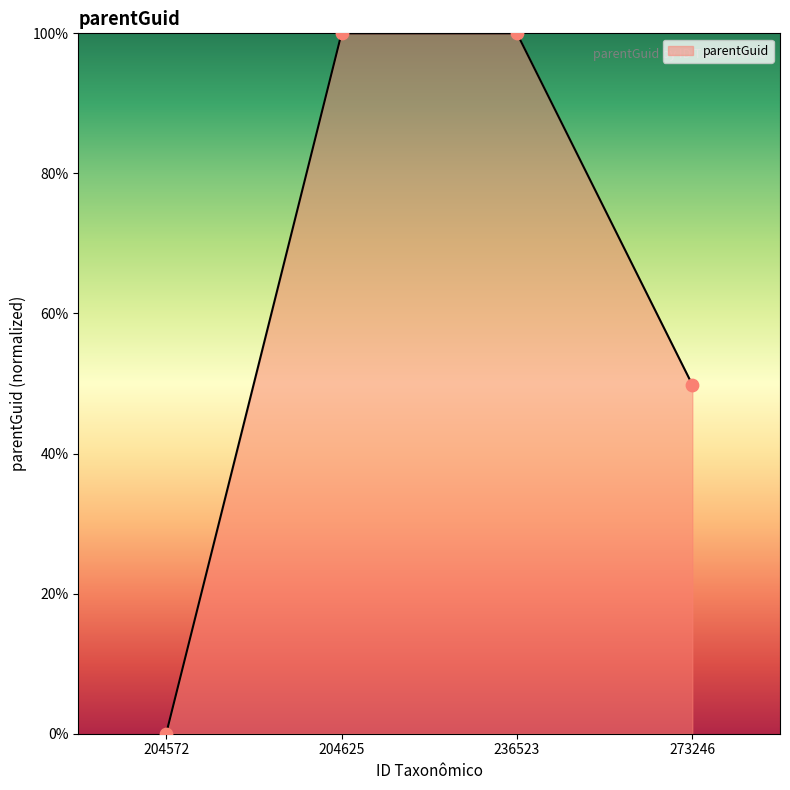

What is the change in value from 204572 to 273246?

+49.8